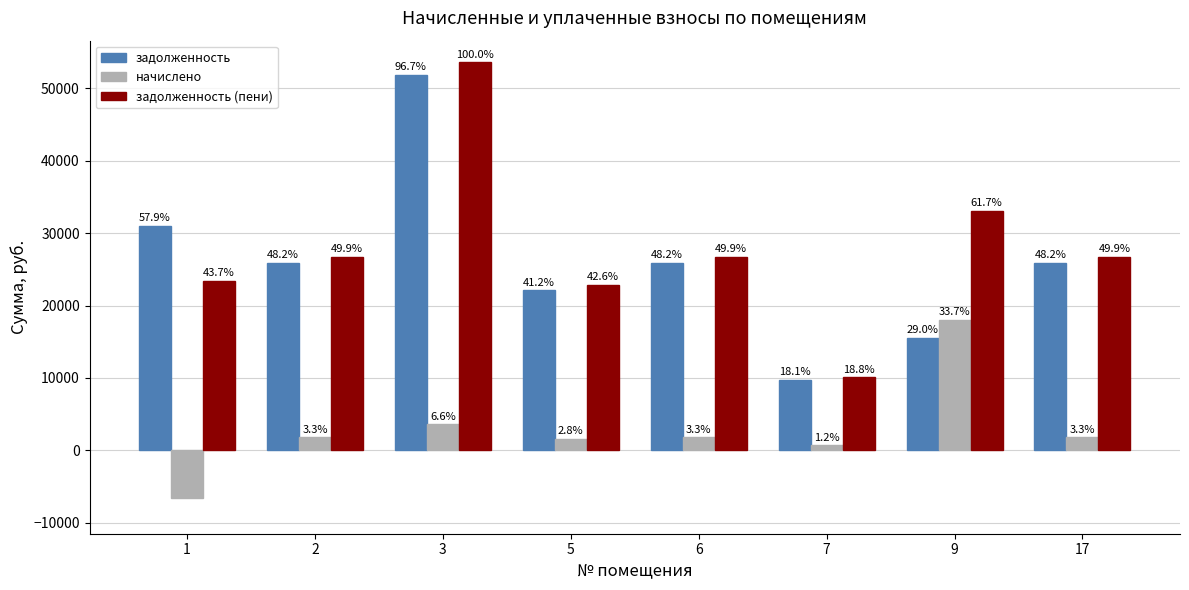

How many bars are there in total?

24